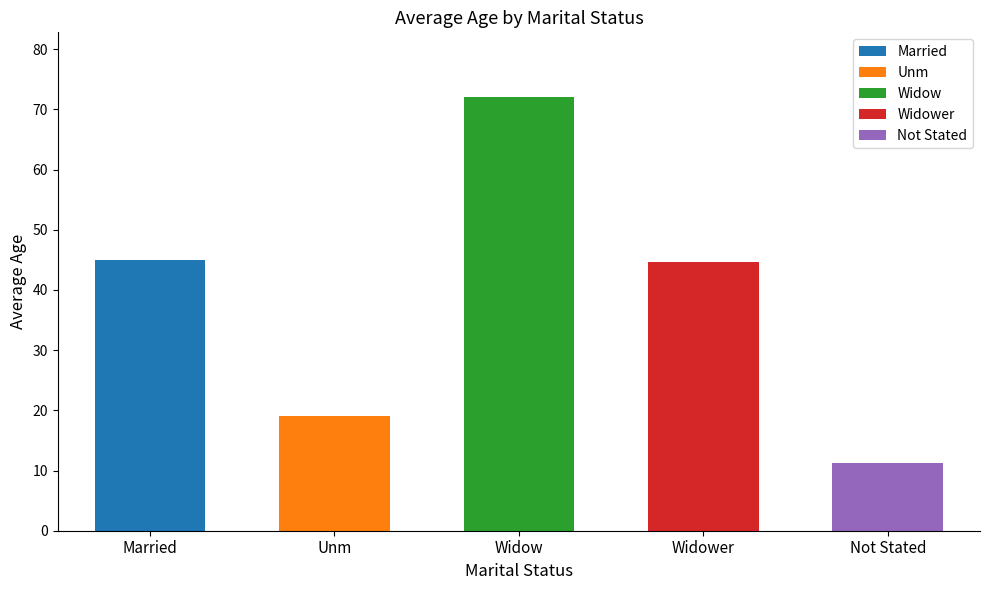

How many data points does each series have?

5